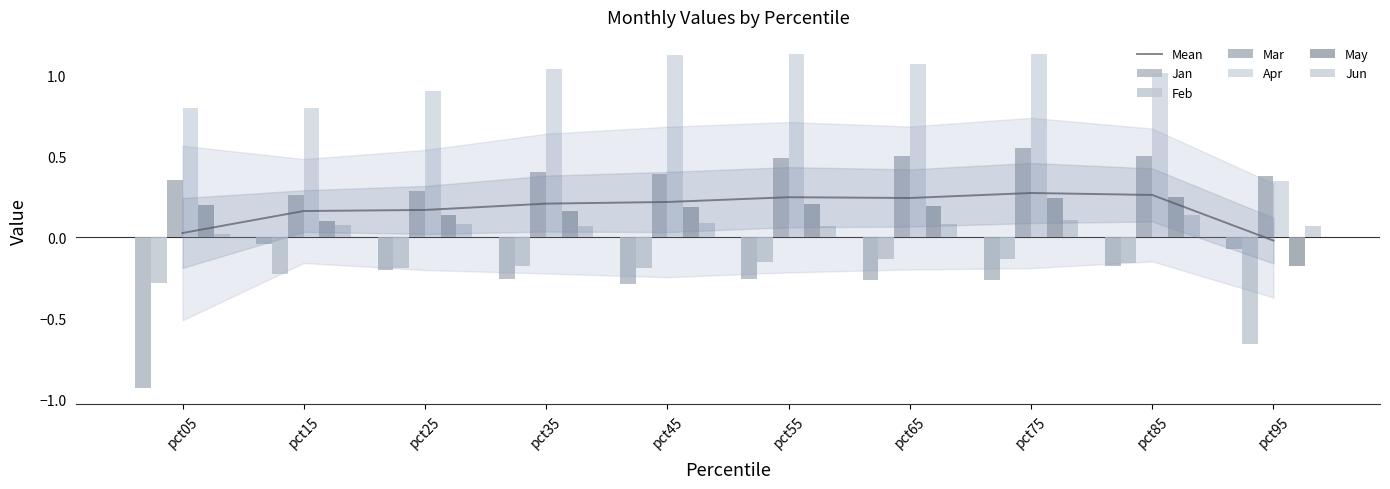

The value of Mar at pct25 is 0.1. True or false?

False